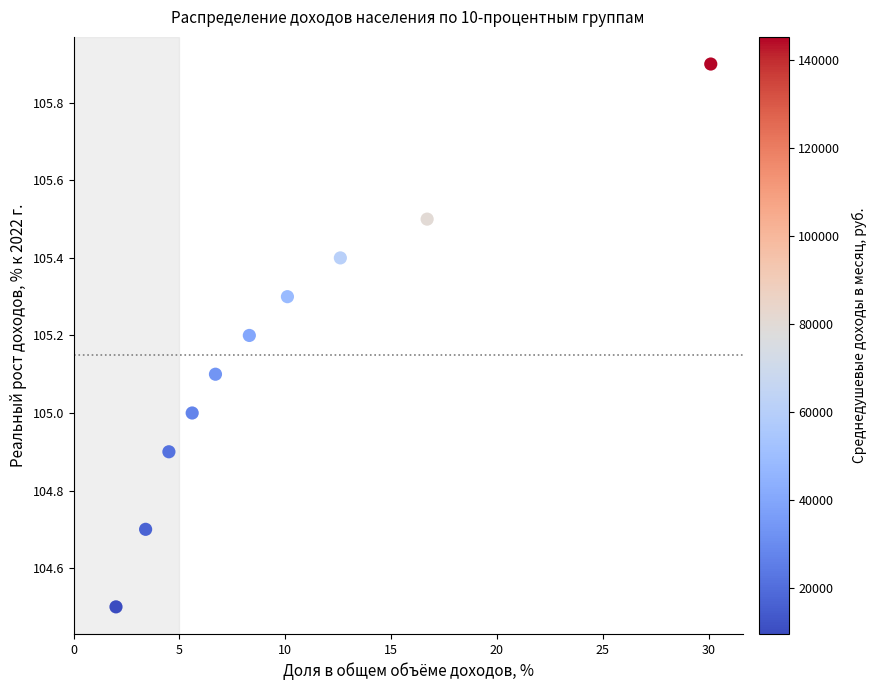

What is the range of X values (max minus min)?

28.1